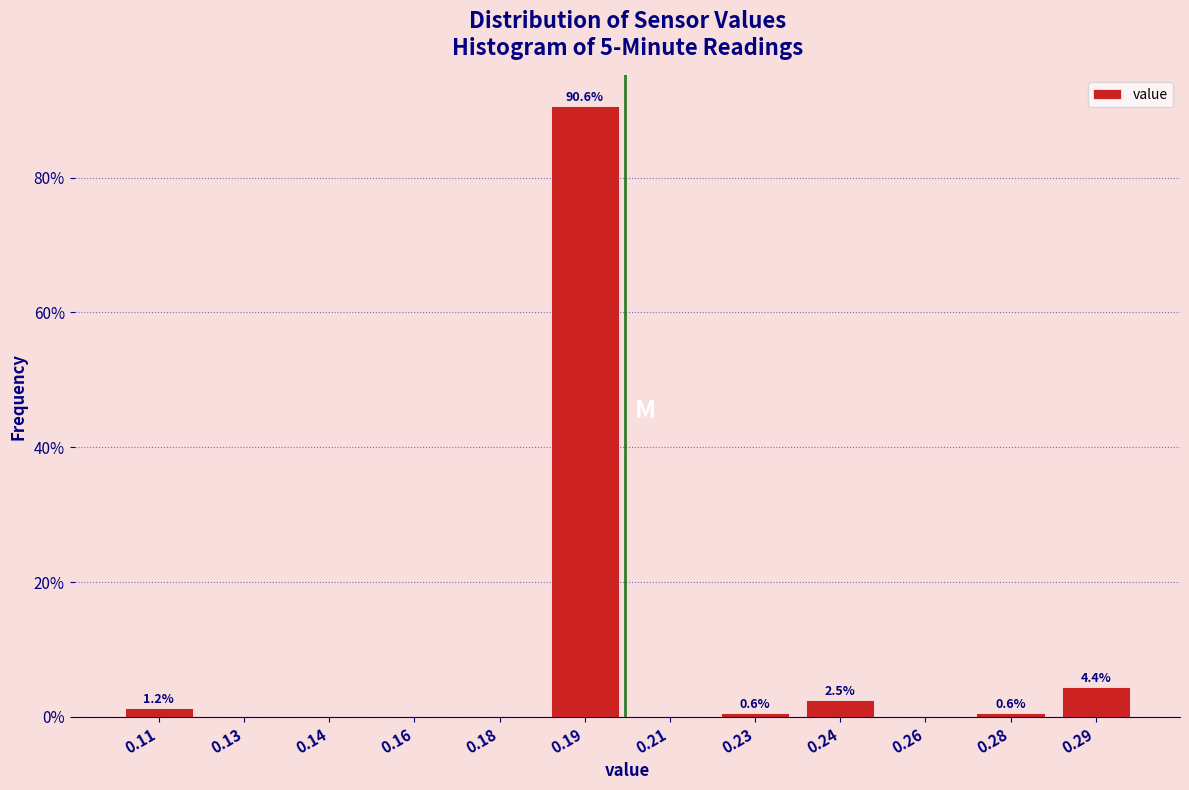

Which category has the highest value across all series?

0.19